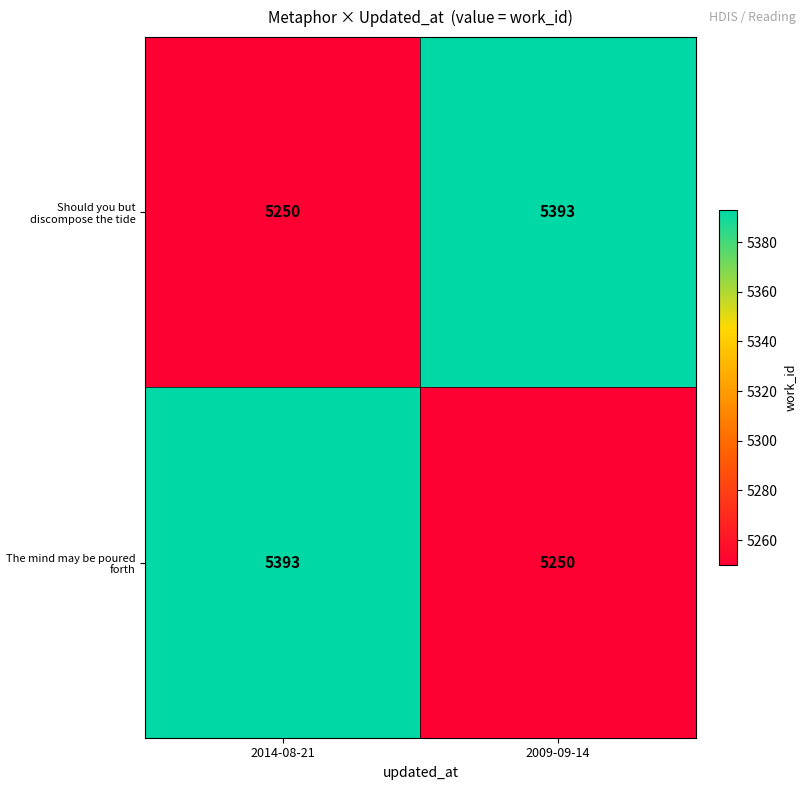

What is the difference between the highest and lowest values at 2009-09-14?

143